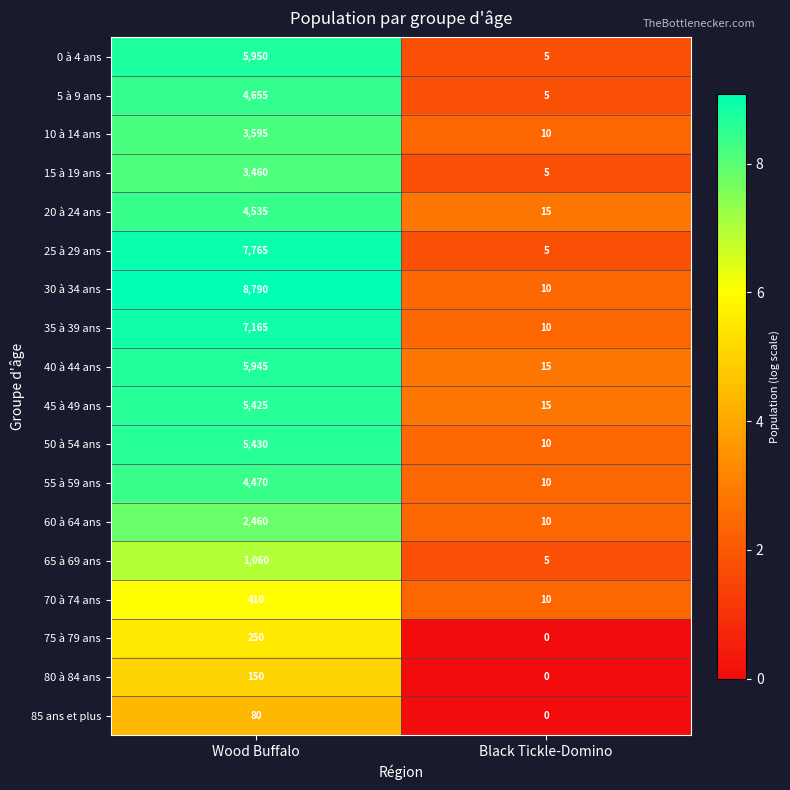

Where is 35 à 39 ans nearest to the value 3587?

Black Tickle-Domino